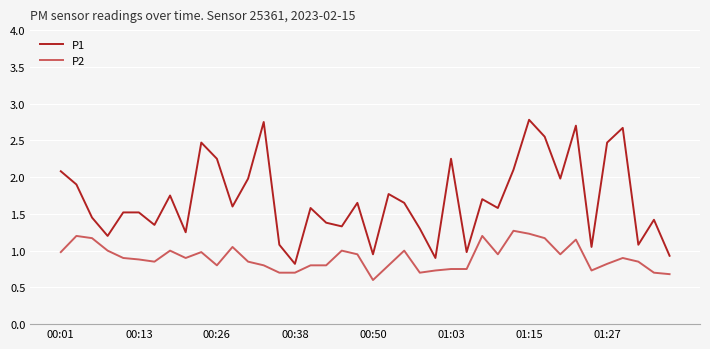

List the series in order of their overall mean, highest first.

P1, P2